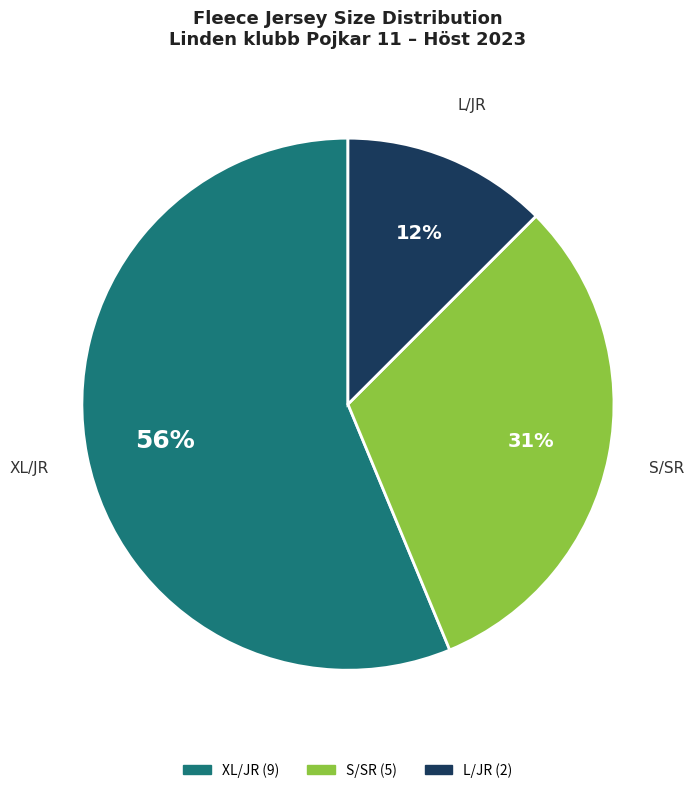

True or false: XL/JR accounts for 56% of the total.

True